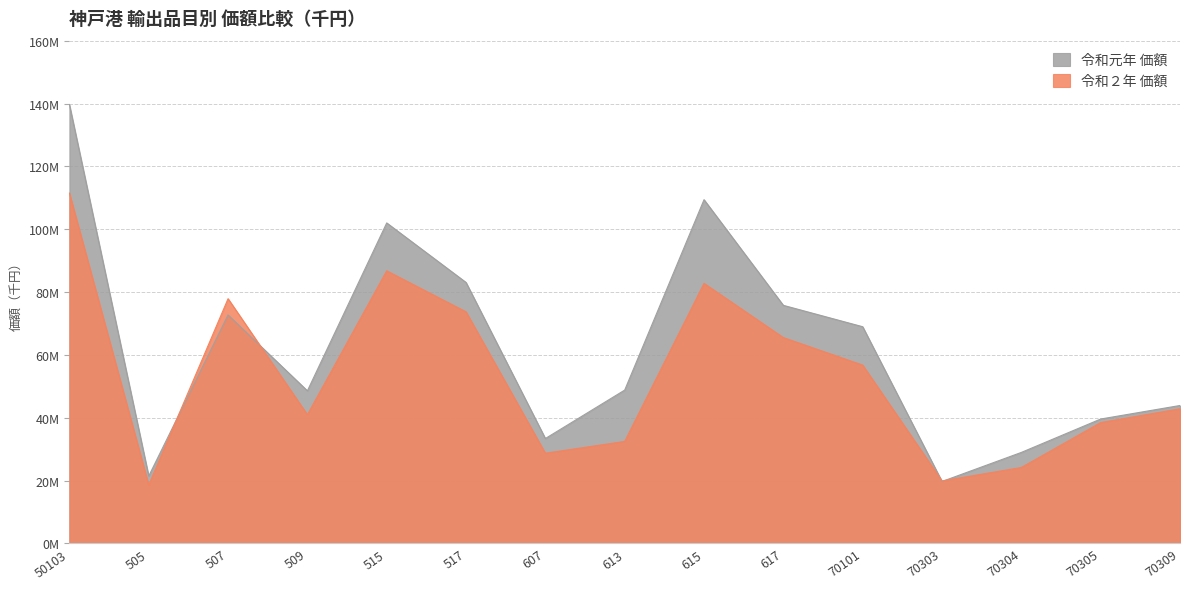

List the series in order of their peak value, lowest first.

令和２年 価額, 令和元年 価額